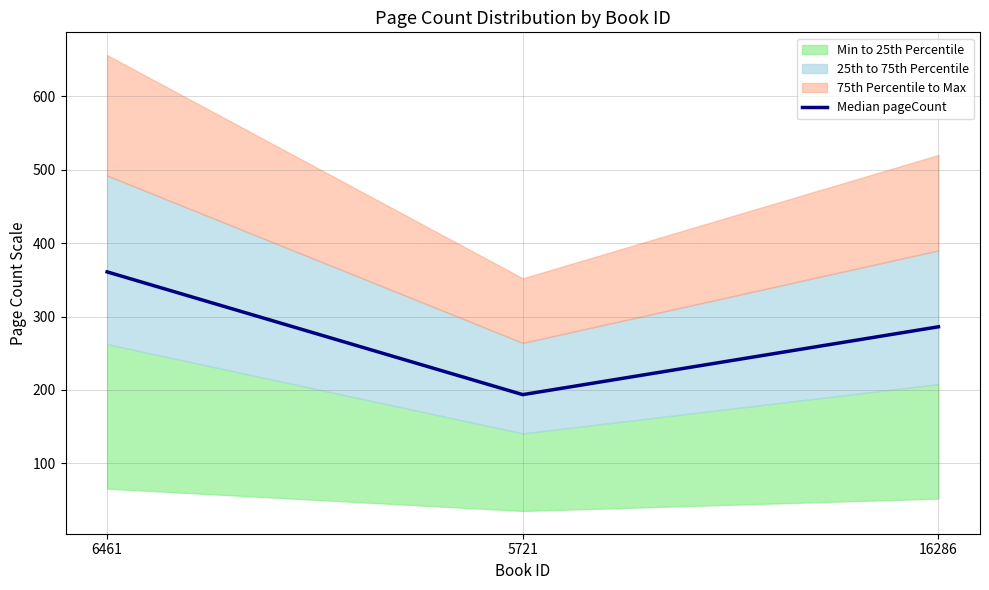

Rank the categories by value from lowest to highest.

5721, 16286, 6461